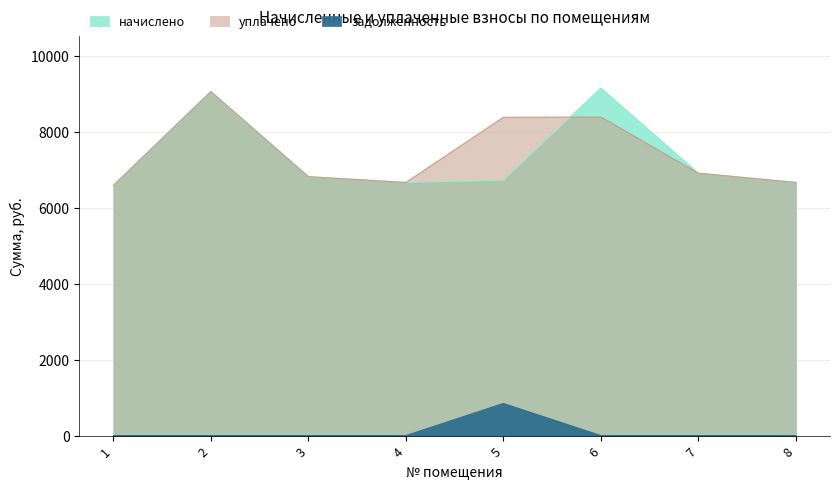

What is the approximate value of уплачено at 3?

6819.8